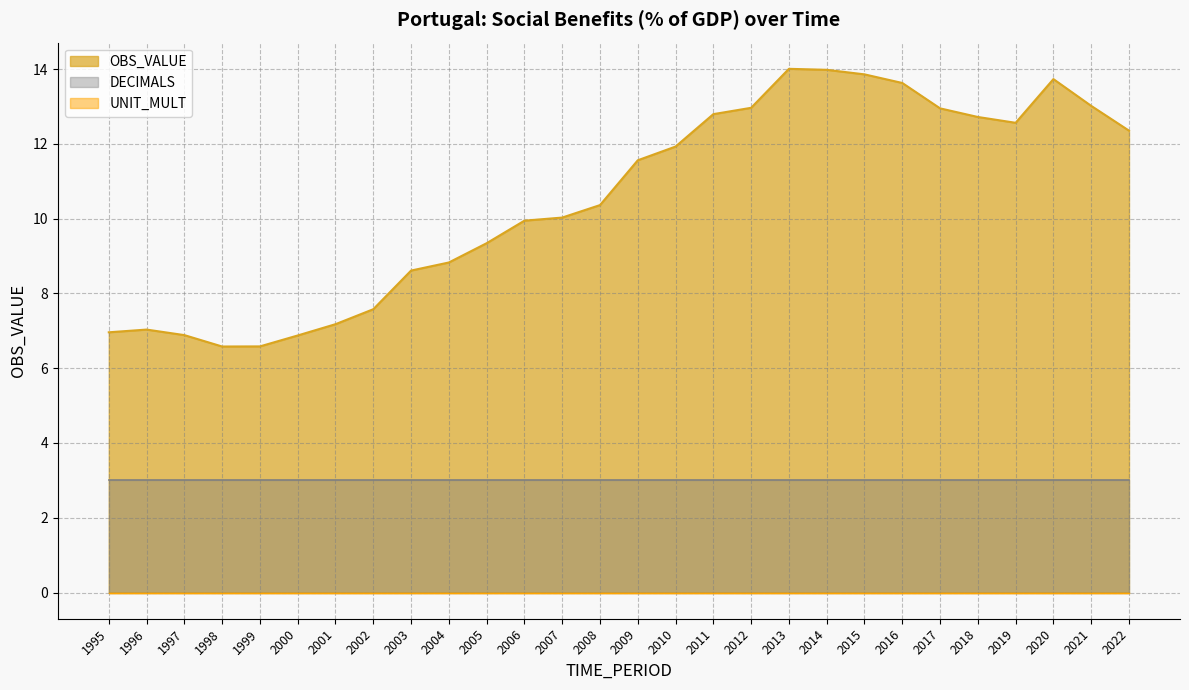

How many interior local valleys does the OBS_VALUE series have?

2